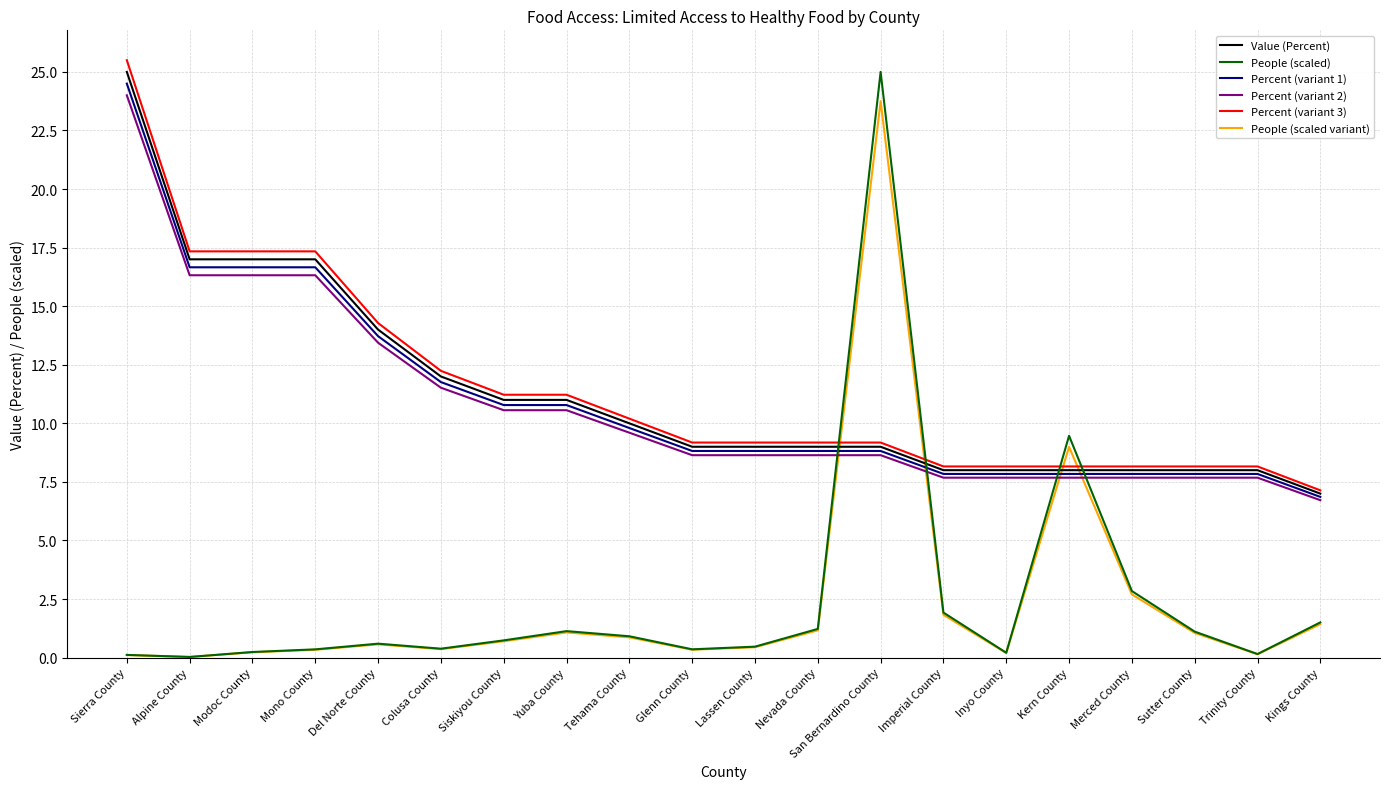

True or false: Percent (variant 1) and Percent (variant 3) intersect in this chart.

False